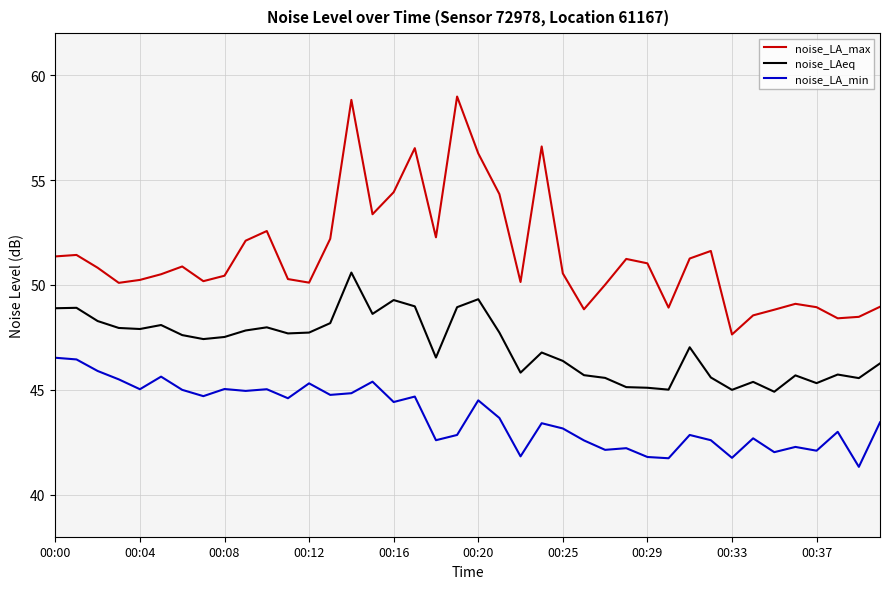

What are all the series names shown in the legend?

noise_LA_max, noise_LAeq, noise_LA_min